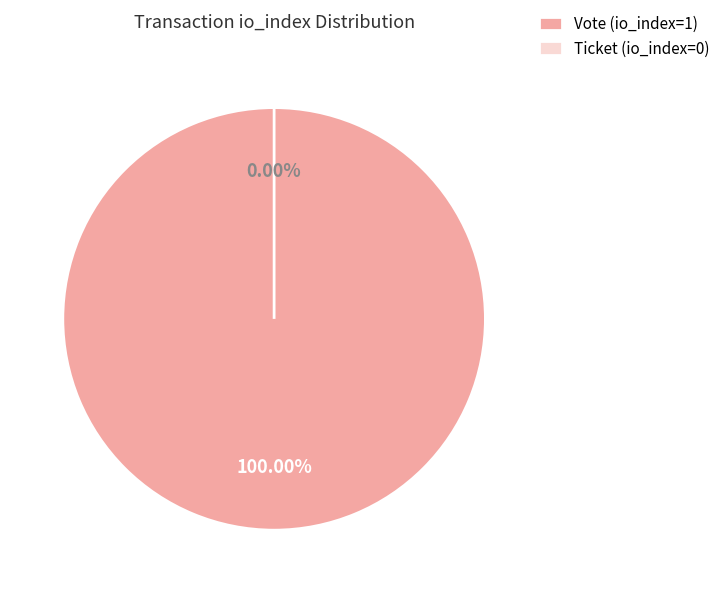

What is the change in value from Vote (io_index=1) to Ticket (io_index=0)?

-1